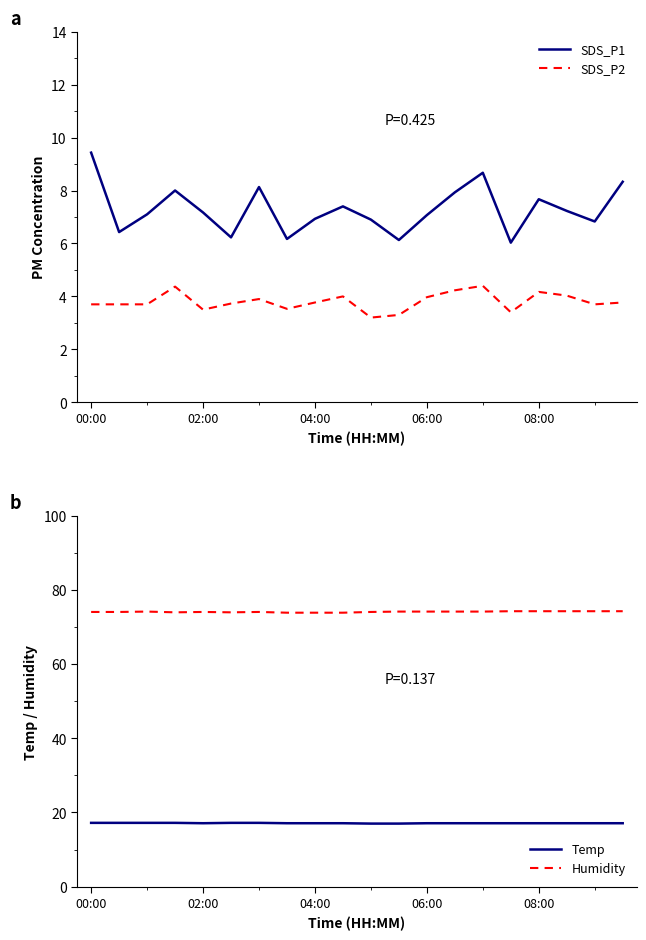

What is the highest value of the SDS_P1 series?

9.4